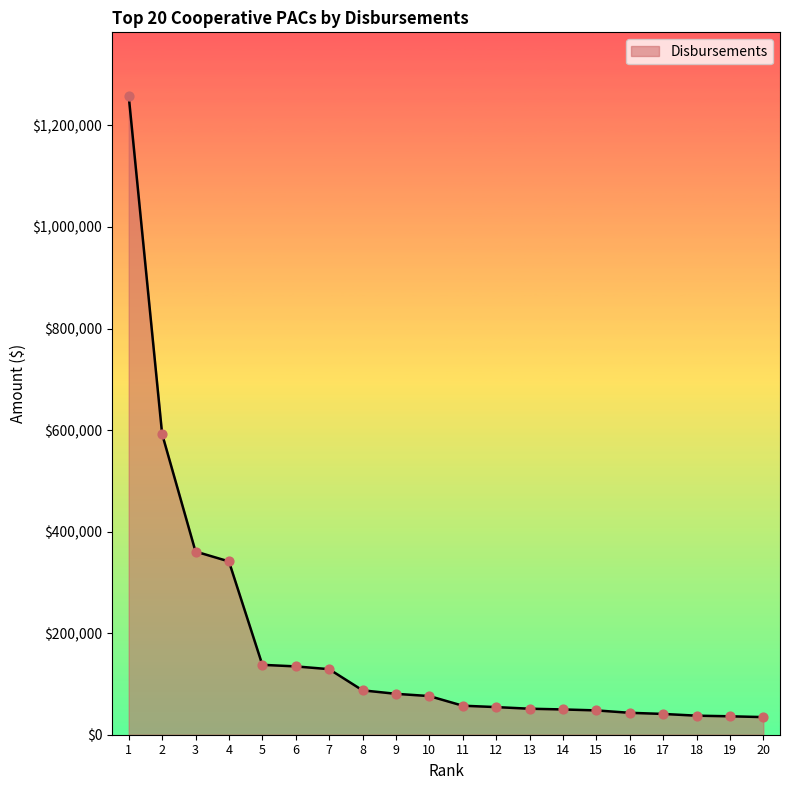

What is the ratio of the value at 5 to the value at 3?

0.4